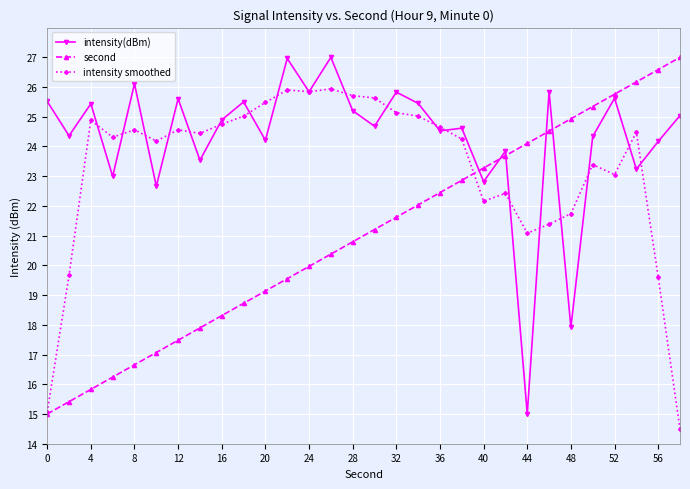

Which series has the largest total across all categories?

intensity(dBm)